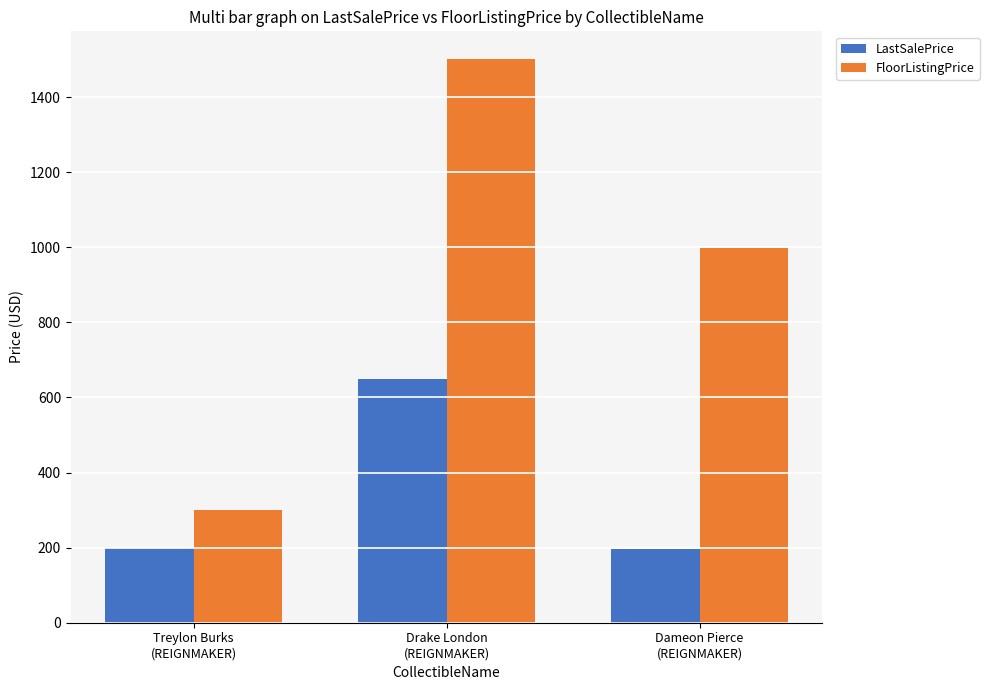

Which series changed the most between Treylon Burks
(REIGNMAKER) and Dameon Pierce
(REIGNMAKER)?

FloorListingPrice